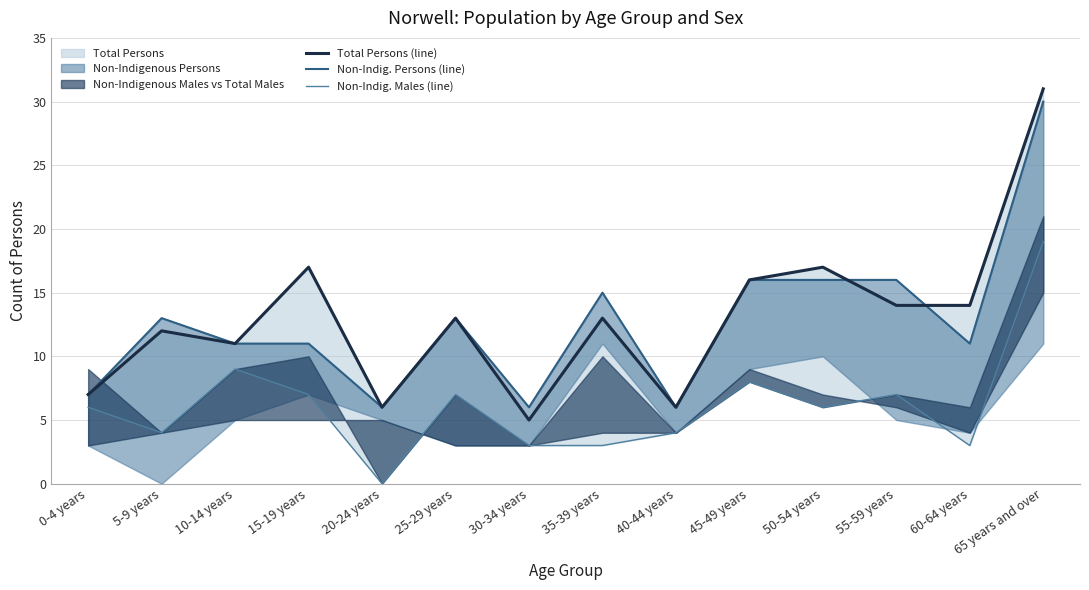

How many intersections are there between Total Persons (line) and Non-Indig. Persons (line)?

2